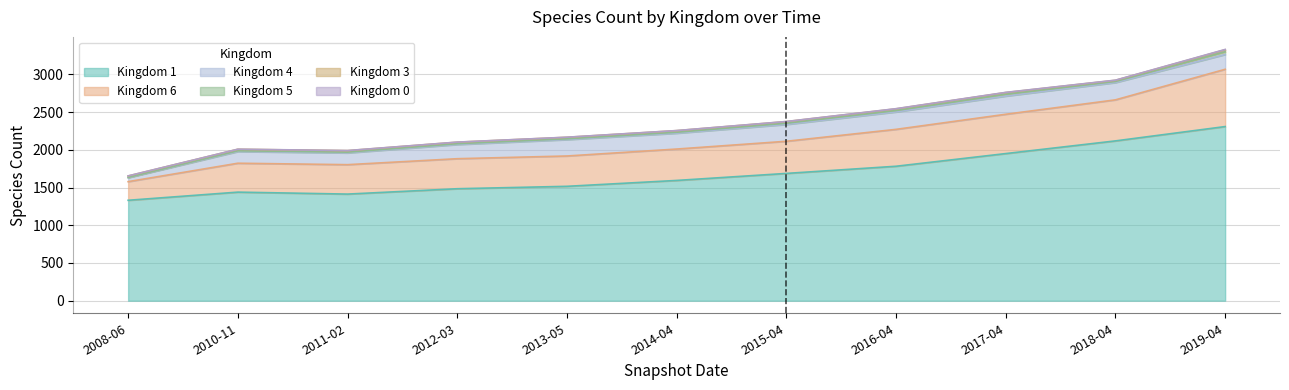

True or false: kingdom_0 and kingdom_3 intersect in this chart.

False